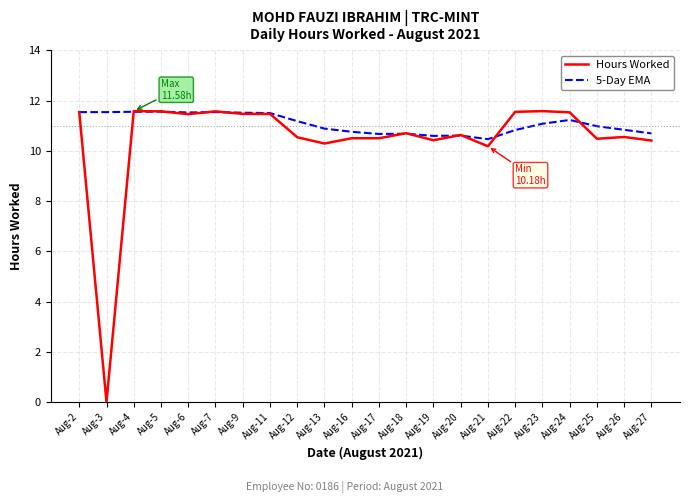

At which label does Hours Worked first exceed 10?

Aug-2